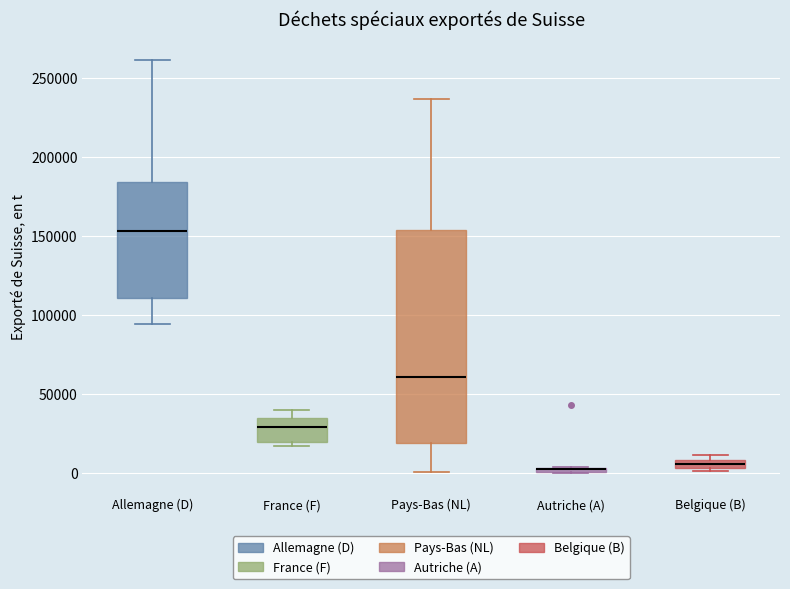

Which box is the tallest, from its lower edge to its upper edge?

Pays-Bas (NL)